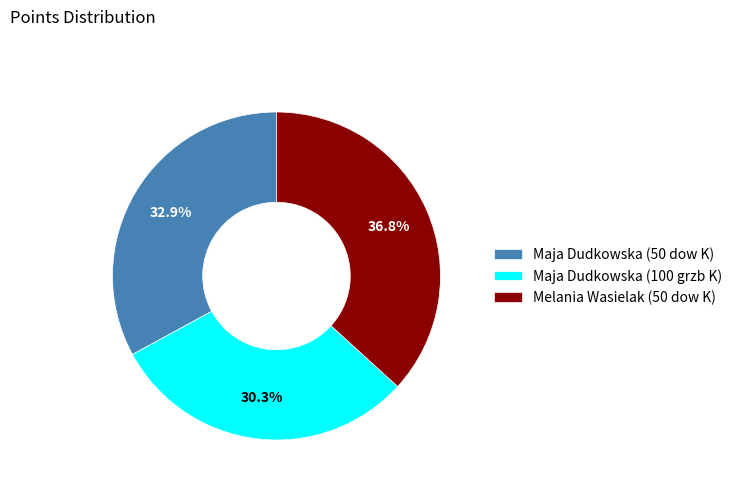

How many segments does this pie chart have?

3